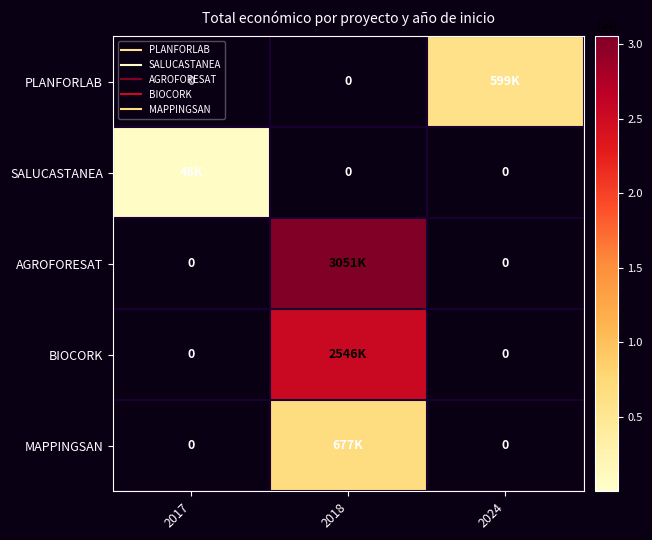

What is the total value across all series at 2017?

48000